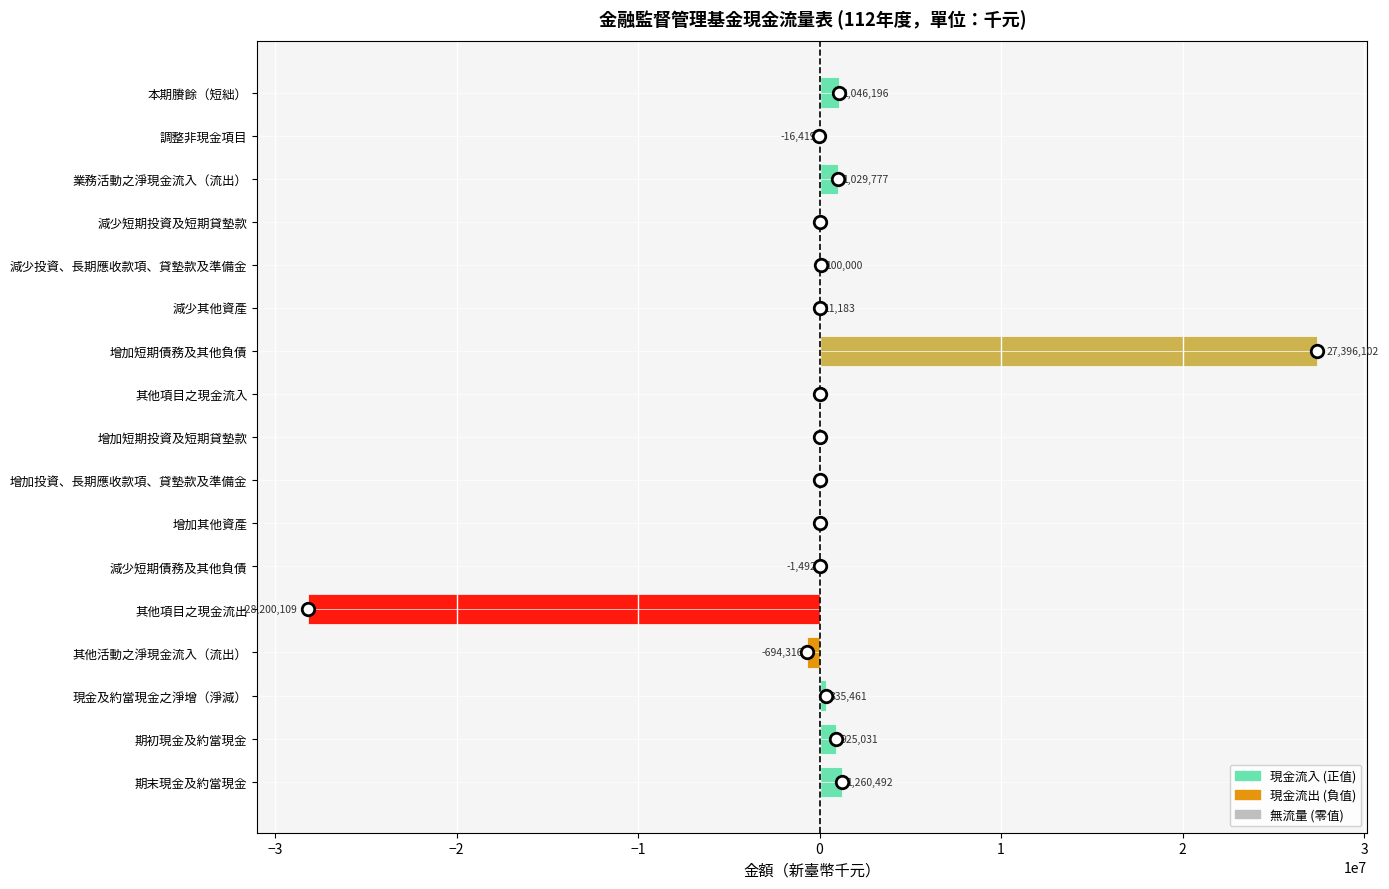

Reading bottom to top, what are all the values shown in this chart?

期末現金及約當現金=1260492	期初現金及約當現金=925031	現金及約當現金之淨增（淨減）=335461	其他活動之淨現金流入（流出）=-694316	其他項目之現金流出=-28200109	減少短期債務及其他負債=-1492	增加其他資產=0	增加投資、長期應收款項、貸墊款及準備金=0	增加短期投資及短期貸墊款=0	其他項目之現金流入=0	增加短期債務及其他負債=27396102	減少其他資產=11183	減少投資、長期應收款項、貸墊款及準備金=100000	減少短期投資及短期貸墊款=0	業務活動之淨現金流入（流出）=1029777	調整非現金項目=-16419	本期賸餘（短絀）=1046196